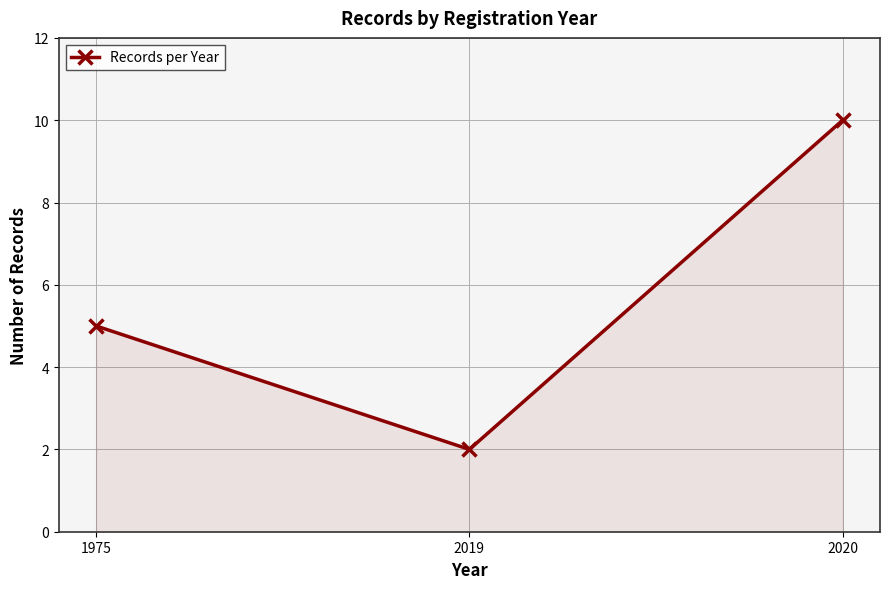

The value at 1975 is 7. True or false?

False